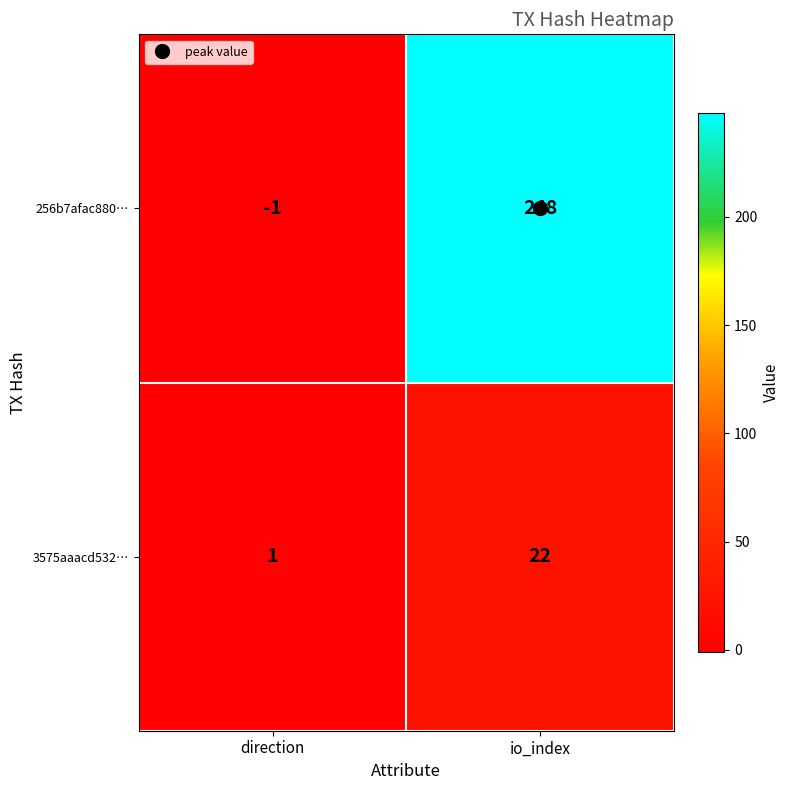

Between direction and io_index, which series saw the biggest shift?

256b7afac880…